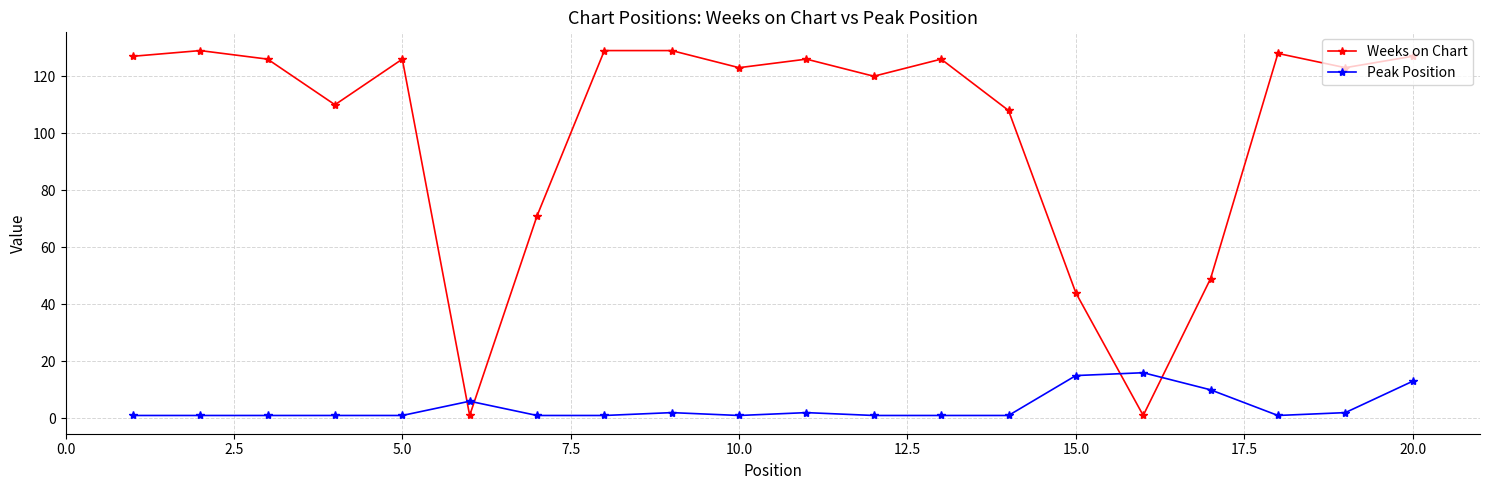

What is the minimum value for Weeks on Chart?

1